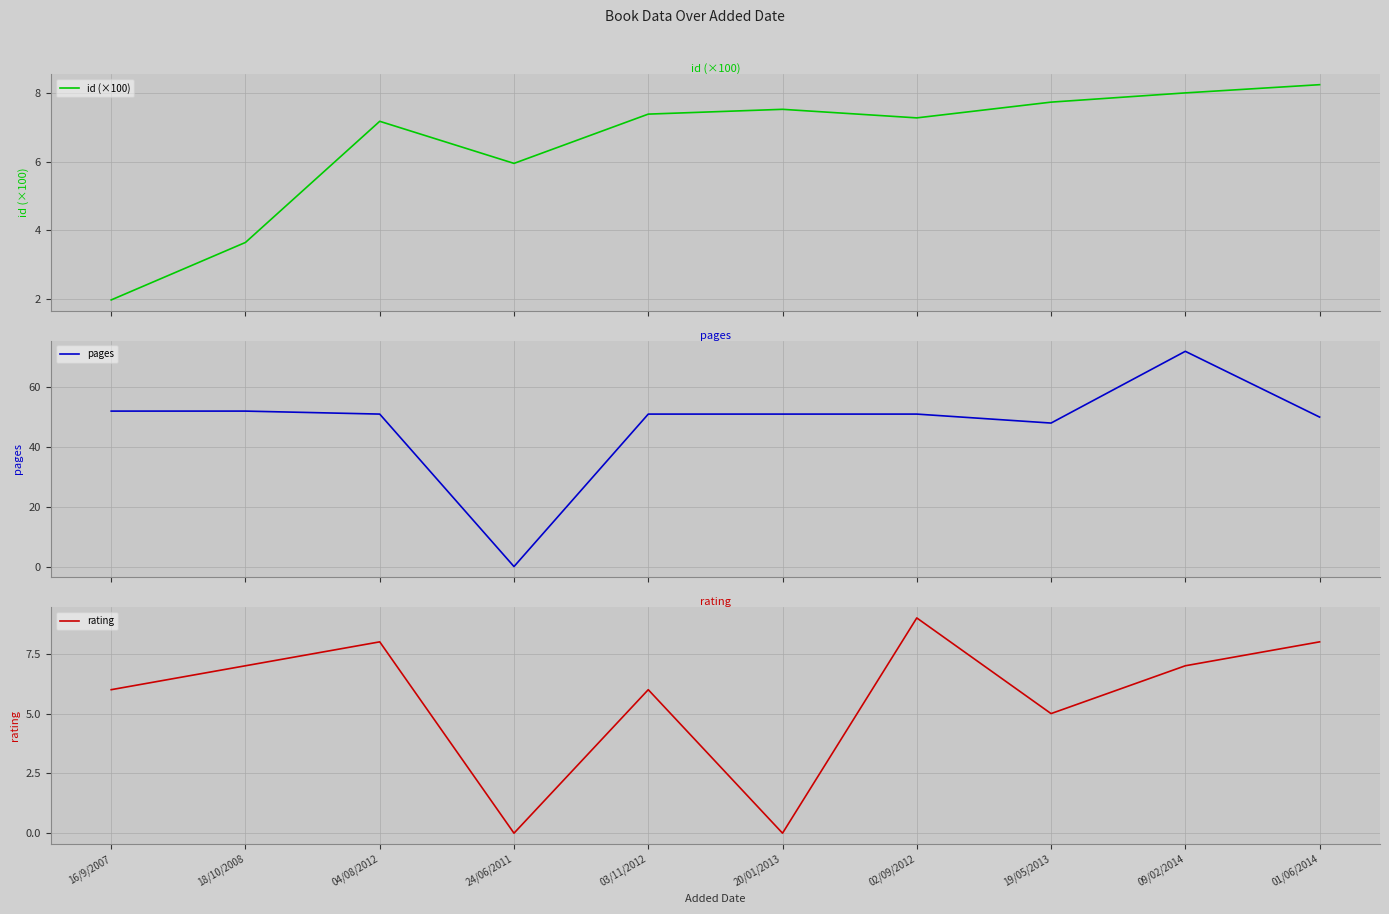

What is the label of the 4th point from the left?

24/06/2011